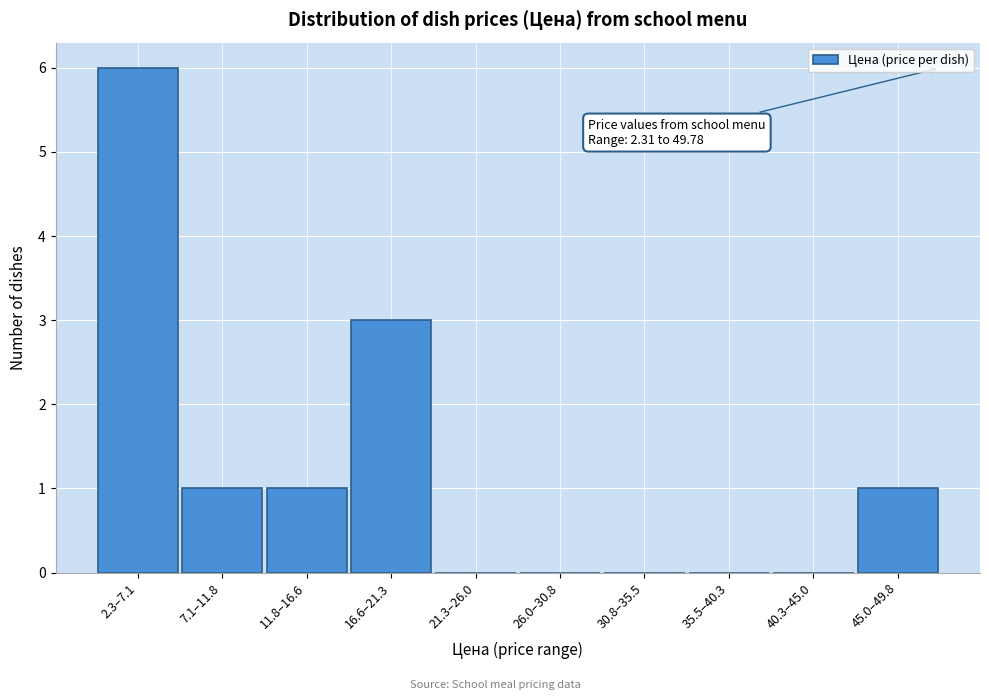

Reading left to right, what are all the values shown in this chart?

2.3–7.1=6	7.1–11.8=1	11.8–16.6=1	16.6–21.3=3	21.3–26.0=0	26.0–30.8=0	30.8–35.5=0	35.5–40.3=0	40.3–45.0=0	45.0–49.8=1